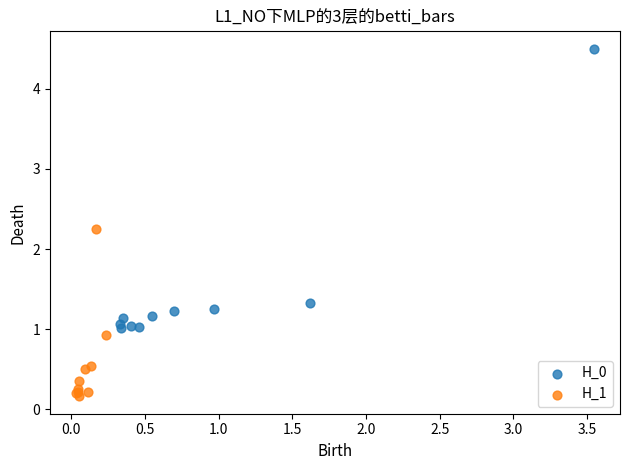

Which series has the largest Y range (max minus min)?

H_0